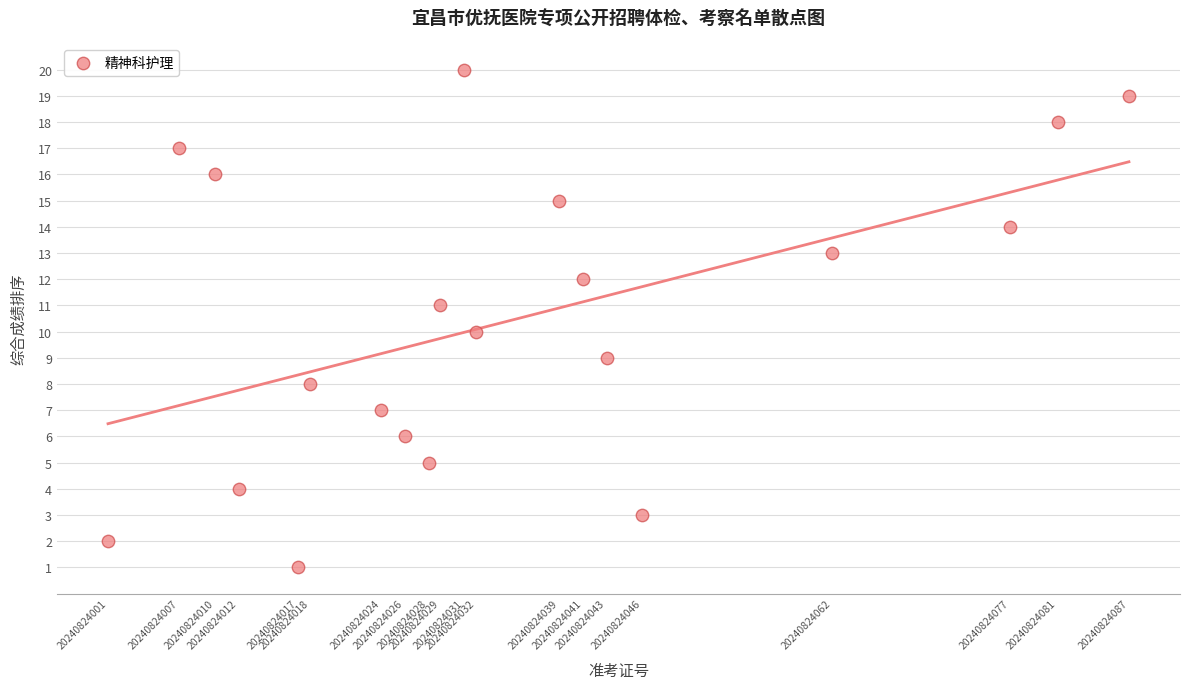

What is the range of Y values (max minus min)?

19